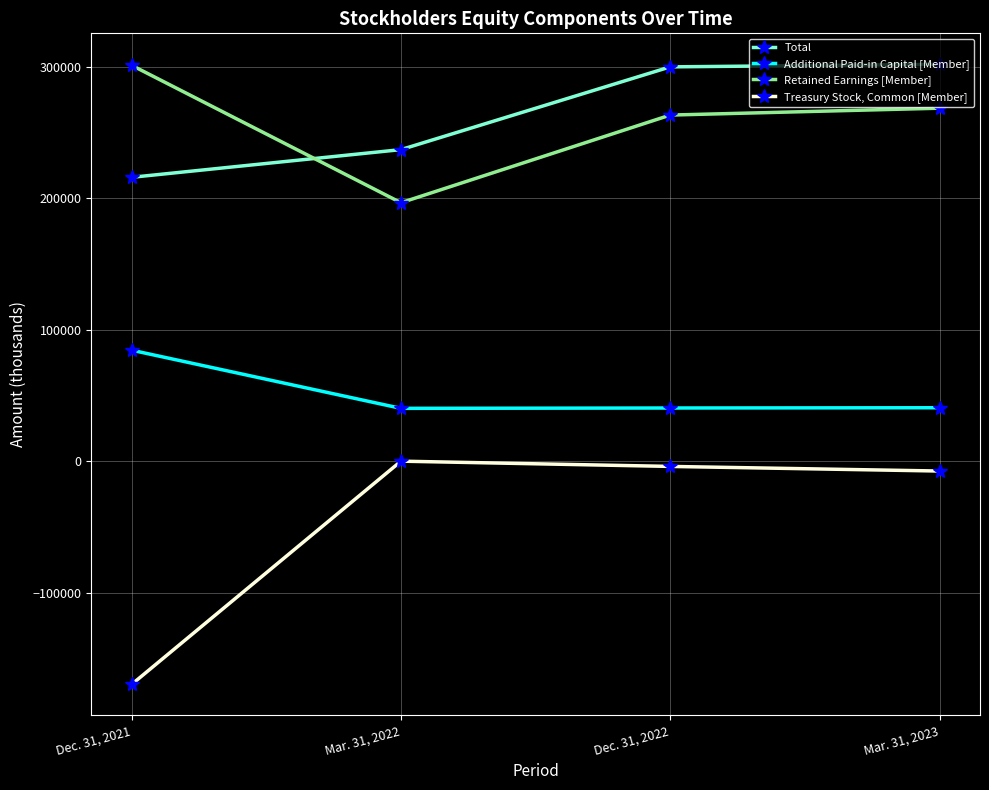

What are all the series names shown in the legend?

Total, Additional Paid-in Capital [Member], Retained Earnings [Member], Treasury Stock, Common [Member]